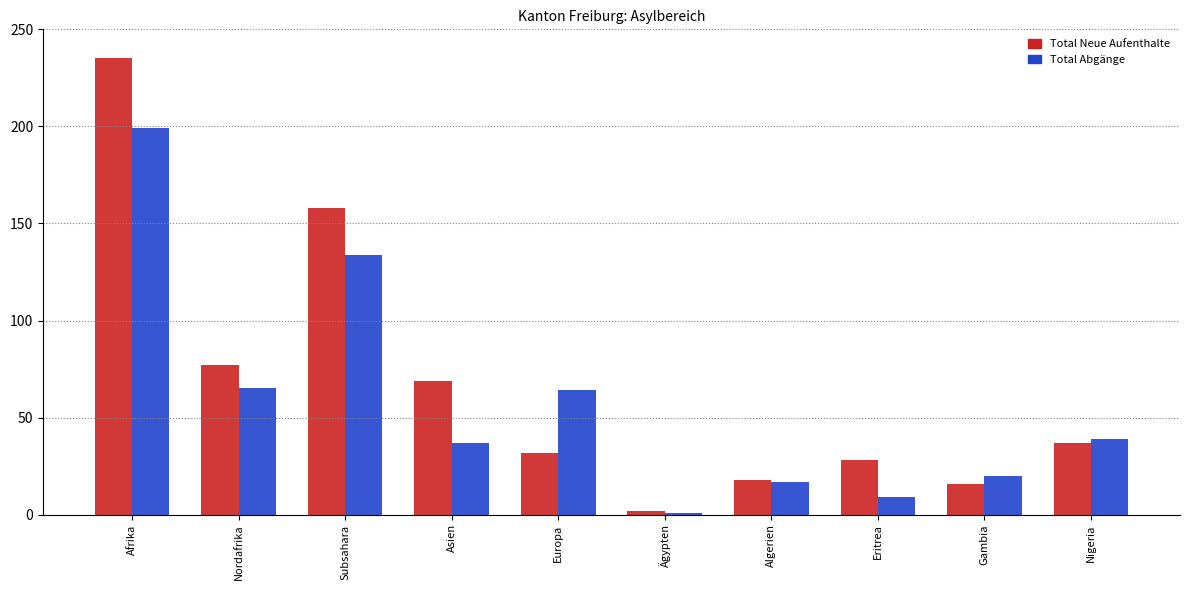

Reading left to right, what are all the values shown in this chart?

Total Neue Aufenthalte: Afrika=235	Nordafrika=77	Subsahara=158	Asien=69	Europa=32	Ägypten=2	Algerien=18	Eritrea=28	Gambia=16	Nigeria=37
Total Abgänge: Afrika=199	Nordafrika=65	Subsahara=134	Asien=37	Europa=64	Ägypten=1	Algerien=17	Eritrea=9	Gambia=20	Nigeria=39